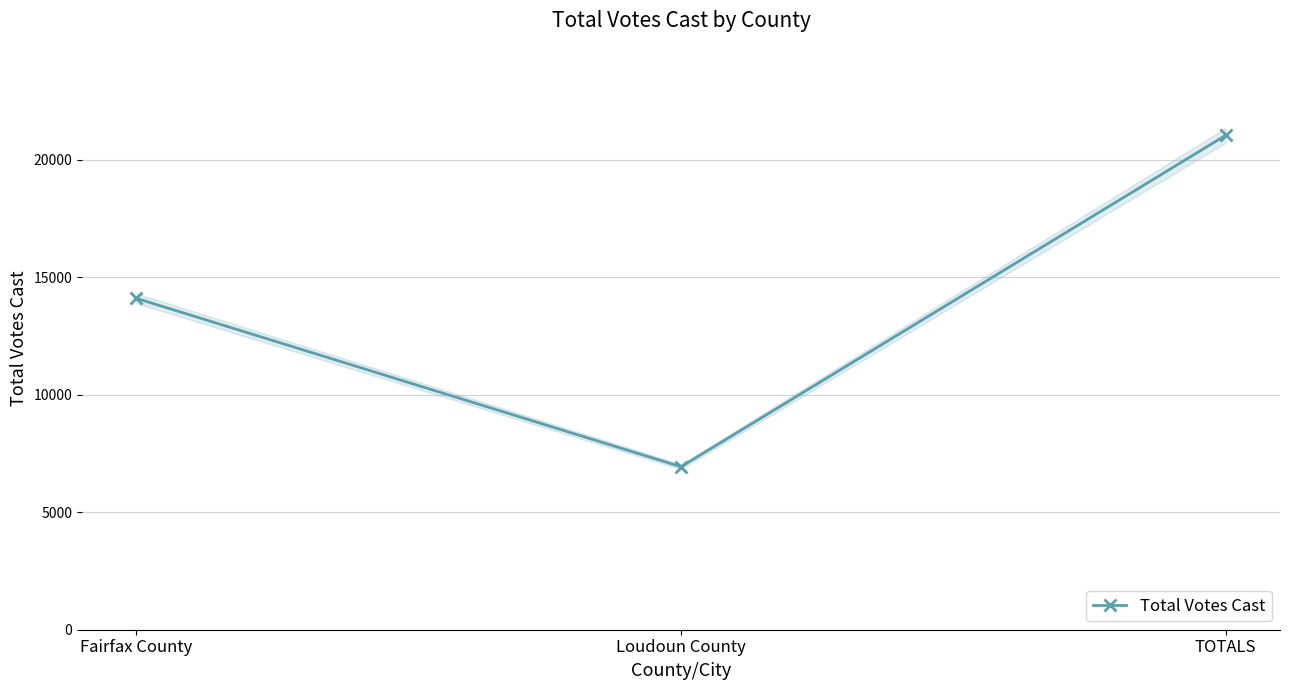

What is the label of the 1st point from the right?

TOTALS